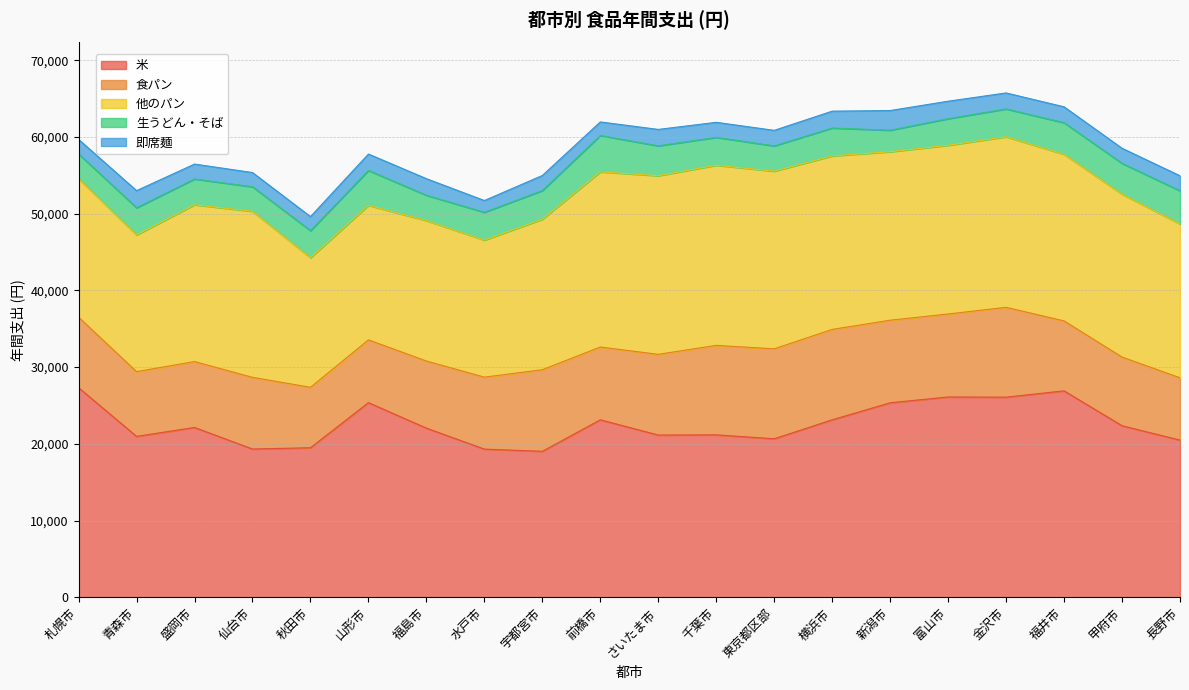

At which label is 生うどん・そば closest to 3773?

宇都宮市